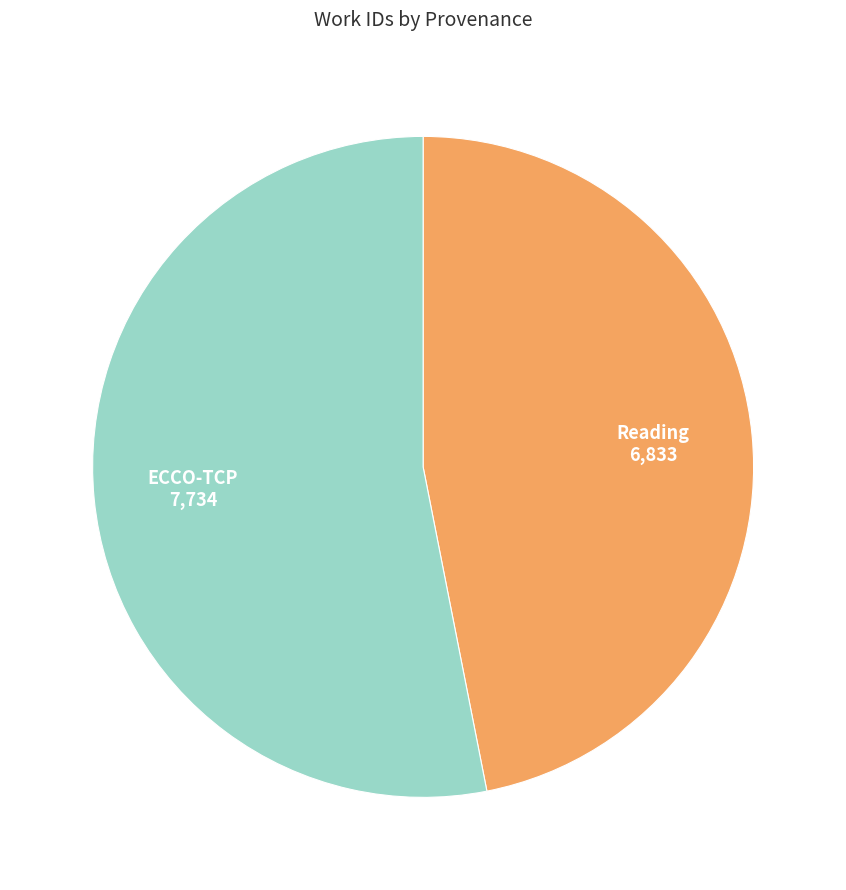

What is the smallest slice in the pie chart?

Reading